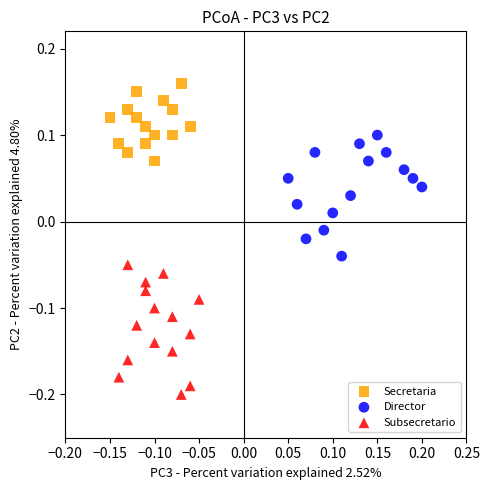

Which series contains the lowest Y value?

Subsecretario